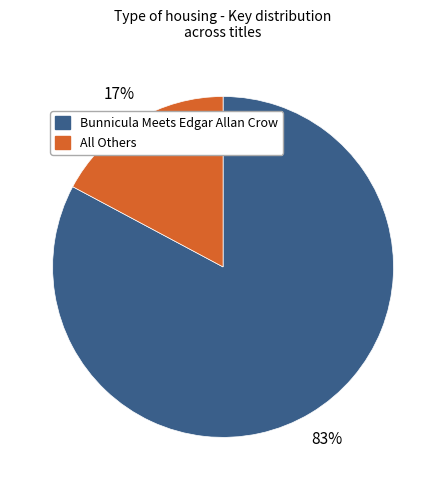

Combined, do All Others and Bunnicula Meets Edgar Allan Crow account for over 50%?

Yes